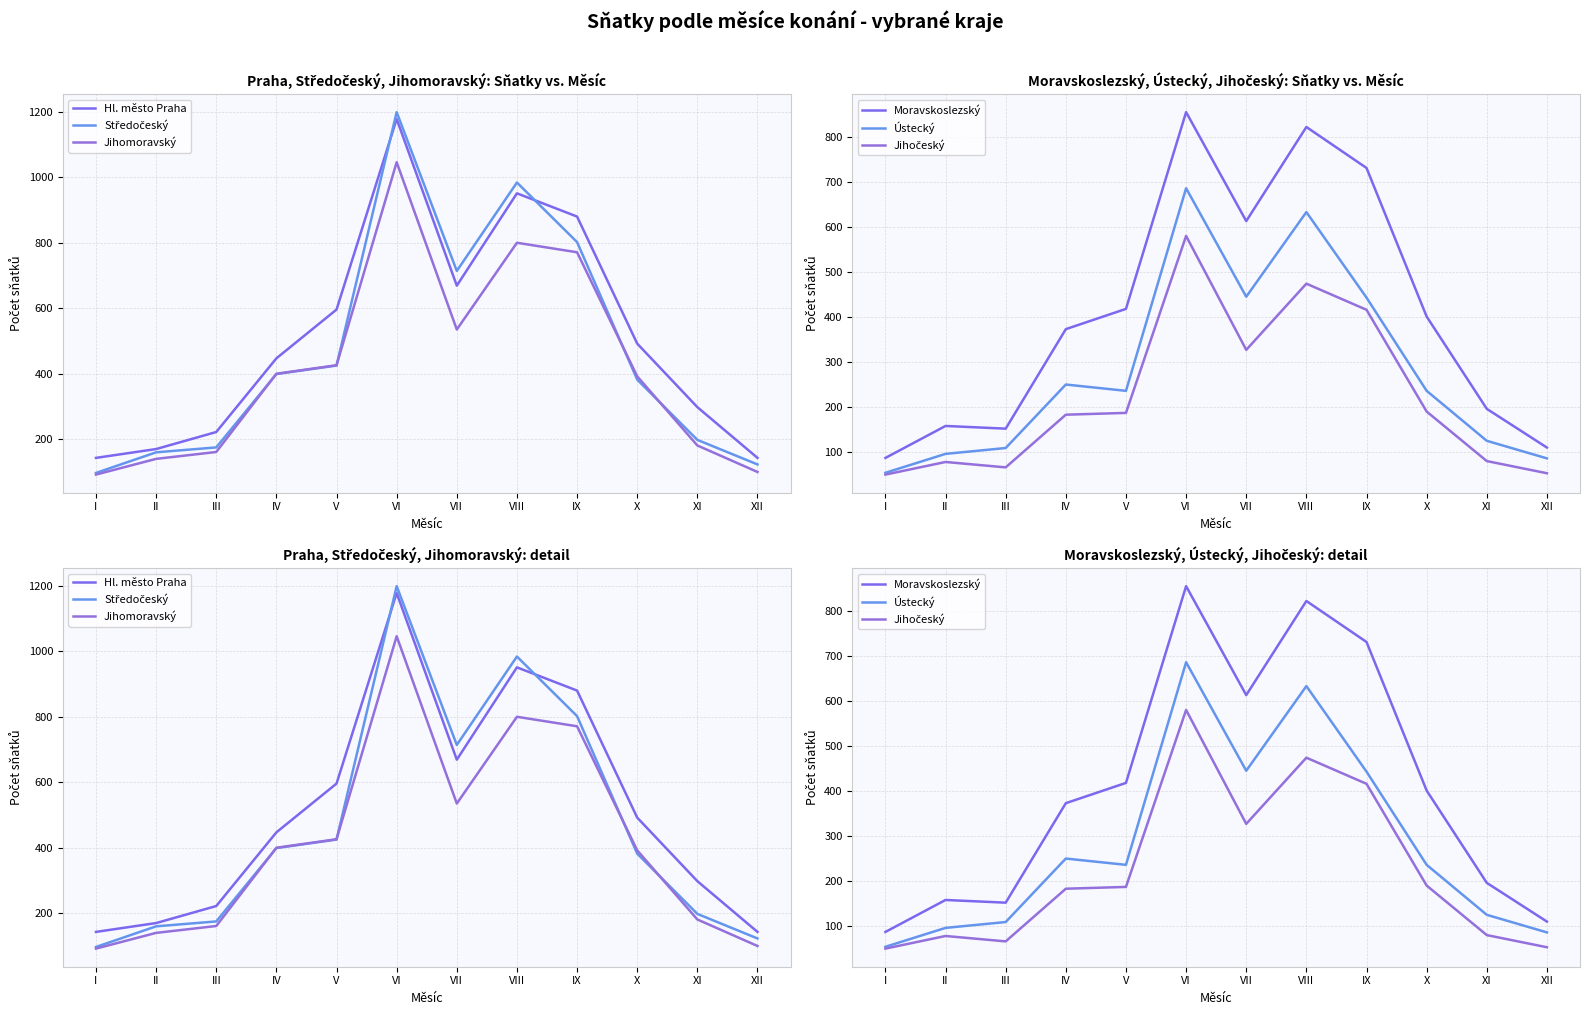

How many series are shown in this chart?

6